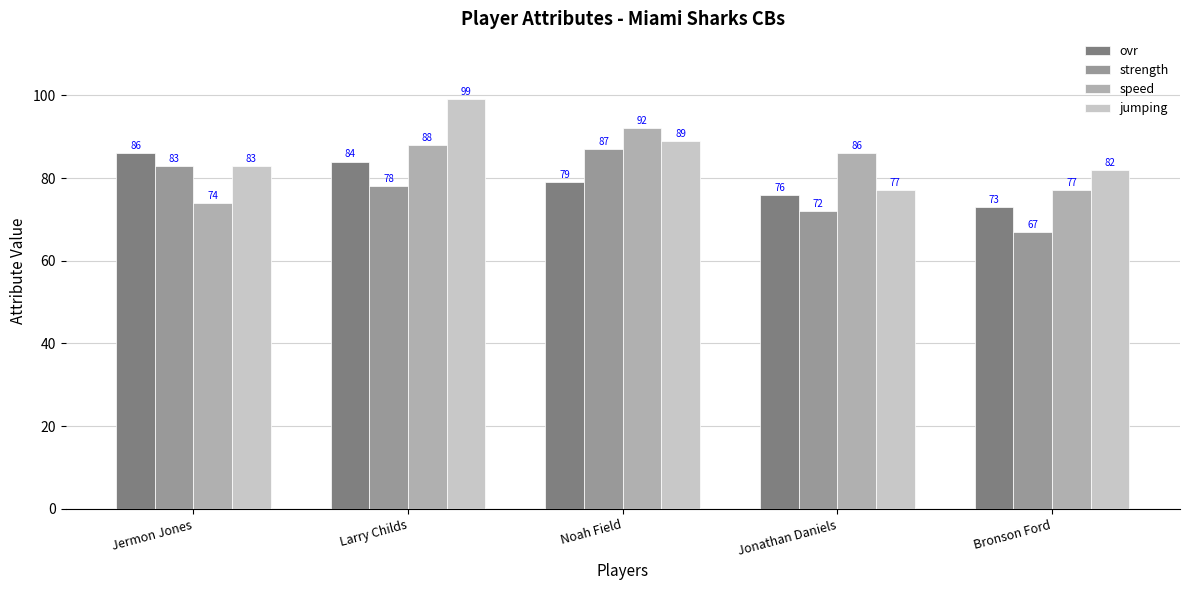

Is the value of ovr at Jermon Jones greater than the value of strength at Noah Field?

No